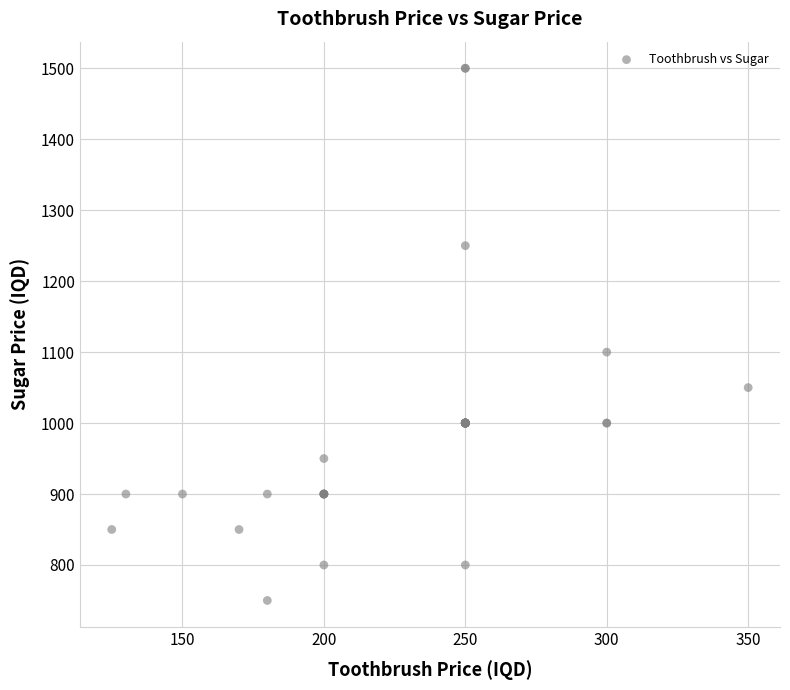

What Y value in the scatter plot is closest to 1125?

1100